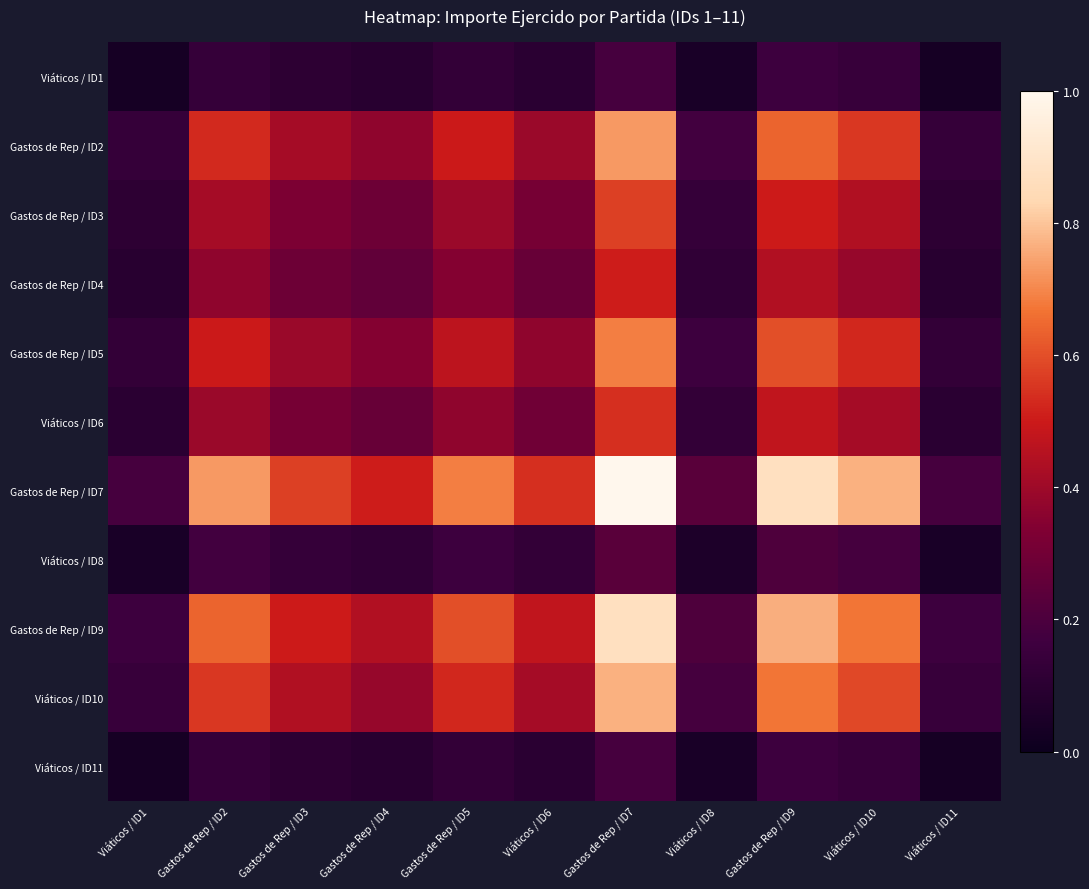

Which has a higher value, Gastos de Rep / ID3 or Gastos de Rep / ID2?

Gastos de Rep / ID2